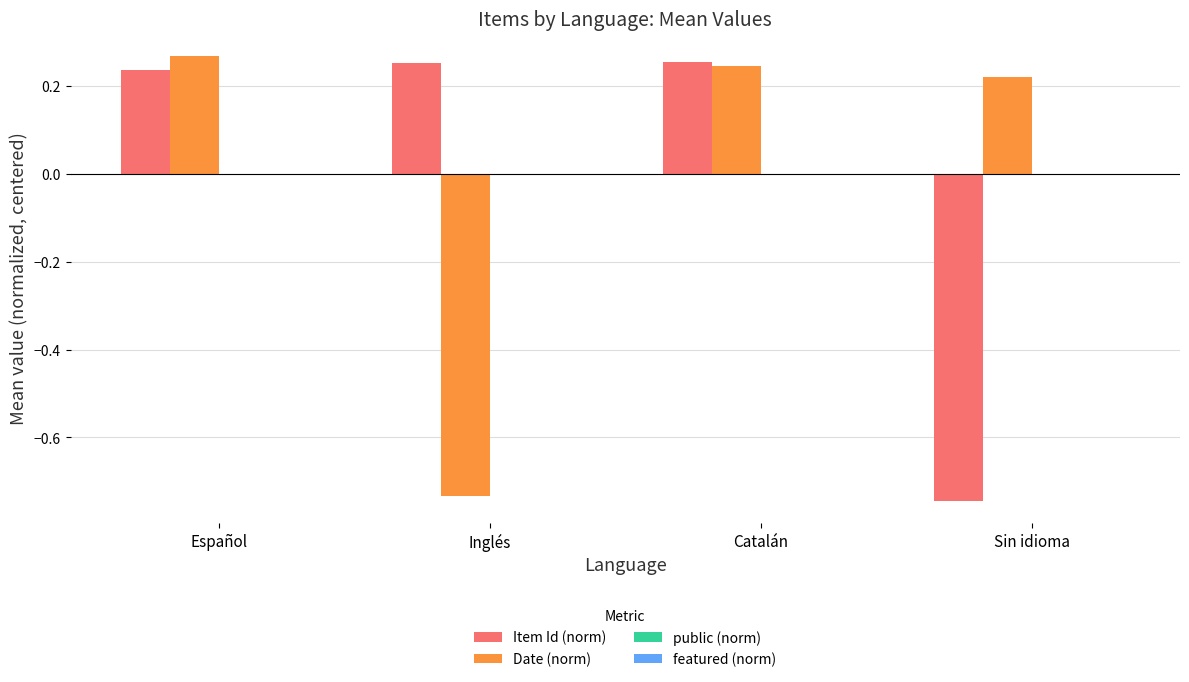

What is the sum of the Item Id (norm) values at Español and Catalán?

0.5